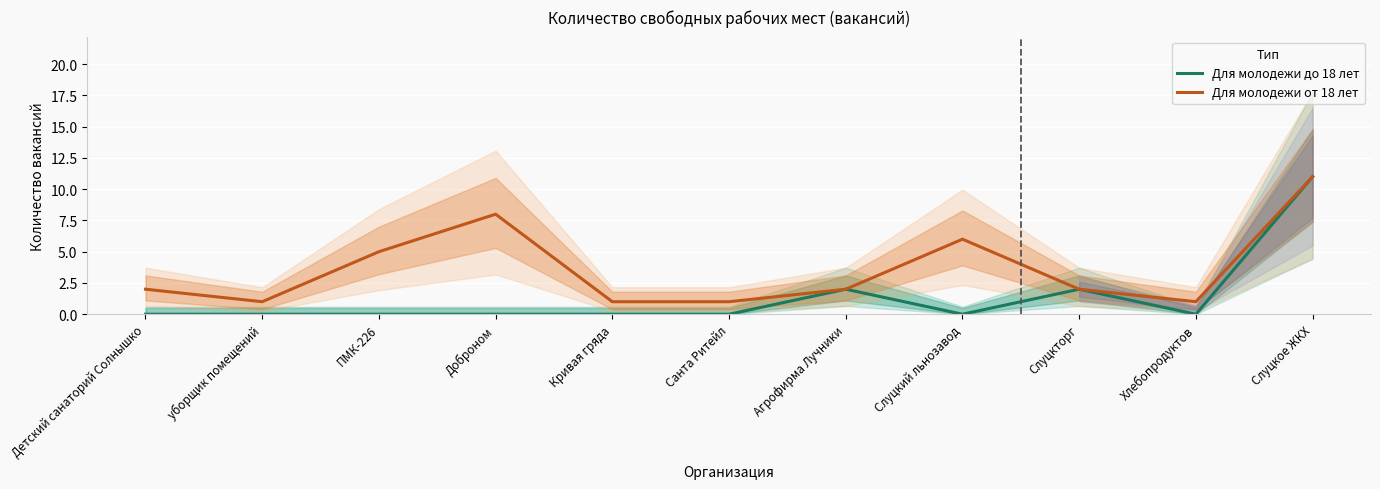

How many values in the Для молодежи от 18 лет series exceed 2?

4